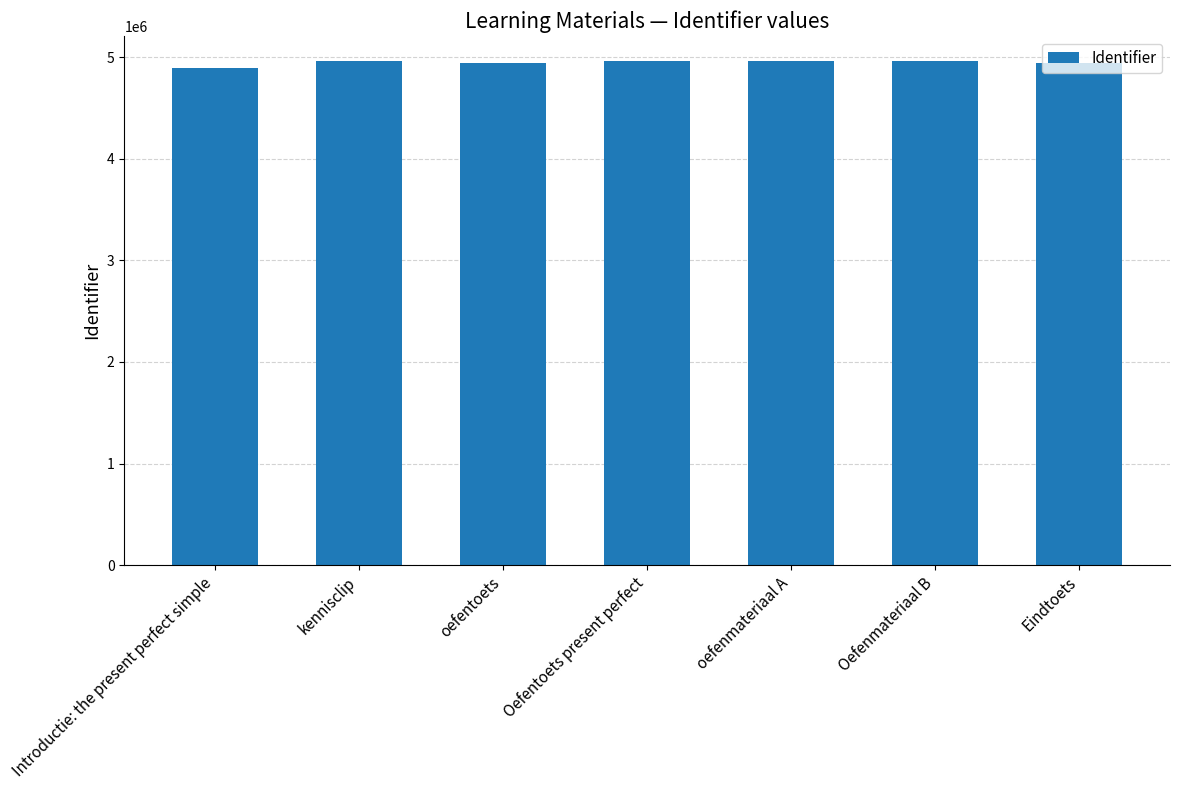

Approximately how many times larger is the value at Oefentoets present perfect compared to oefentoets?

1.0